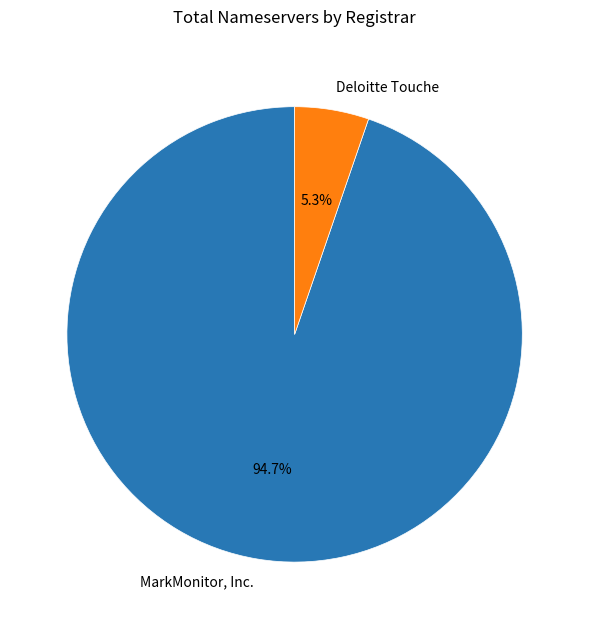

Does any single category account for the majority?

Yes